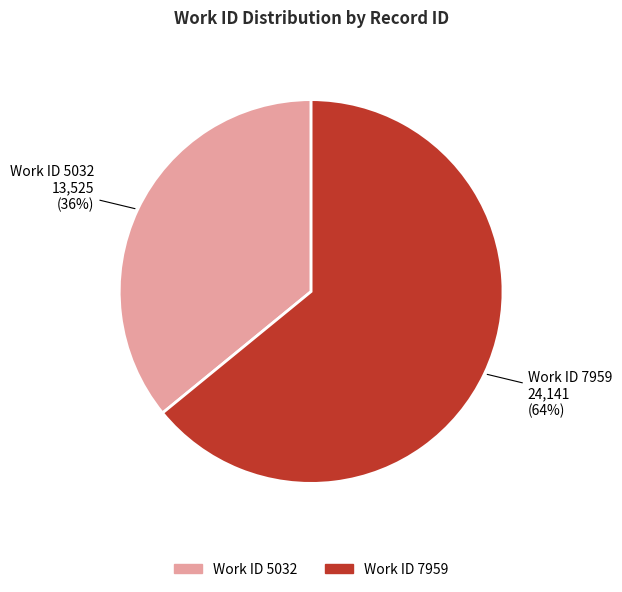

Is there a majority slice in this chart?

Yes